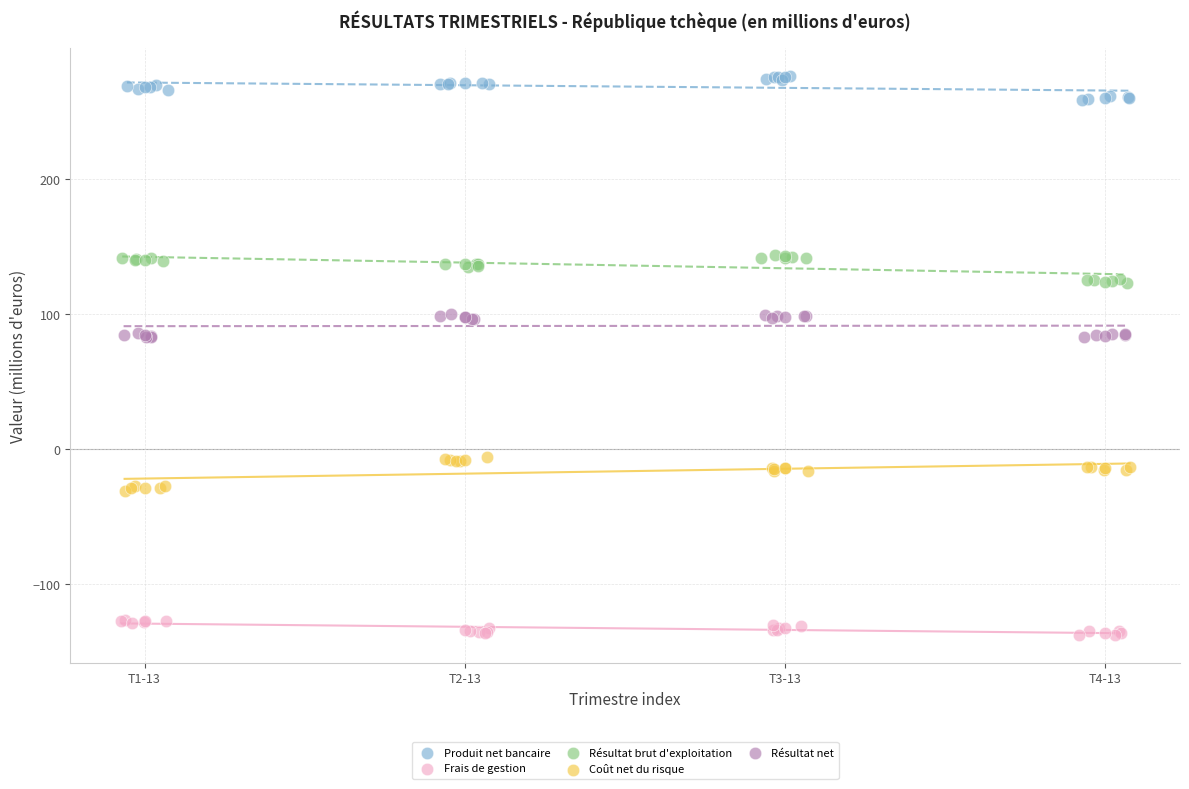

Which series contains the highest Y value?

Produit net bancaire